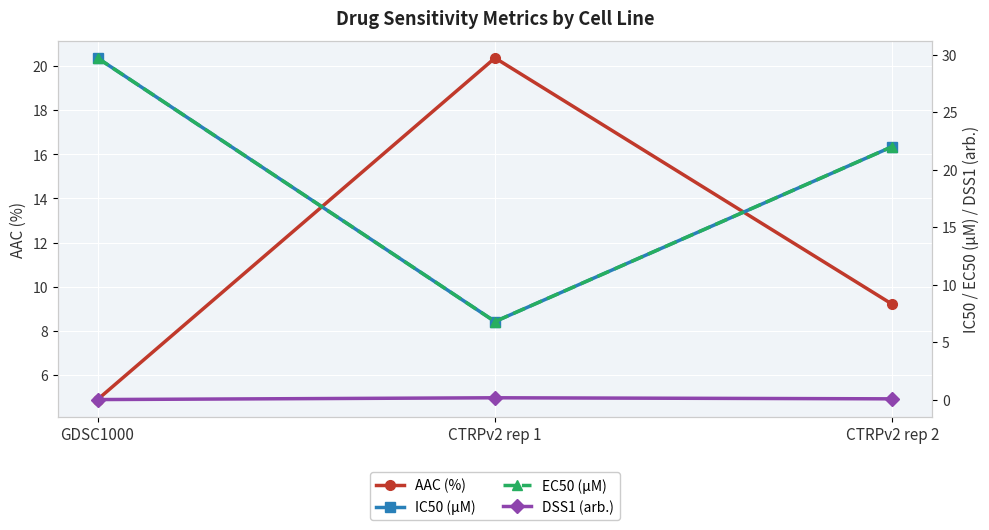

Rank the series at GDSC1000 from lowest to highest value.

DSS1 (arb.), AAC (%), IC50 (µM), EC50 (µM)